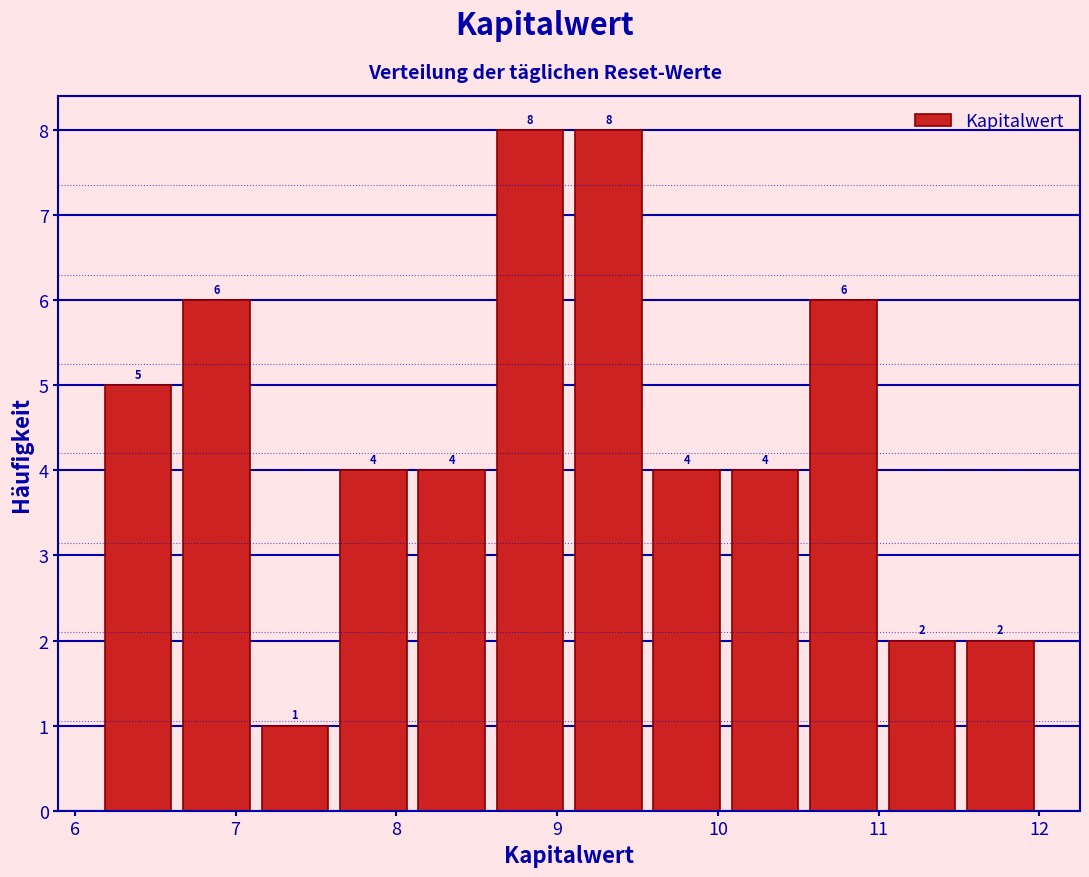

Reading left to right, transcribe this chart: for each bar, give the range it covers on the x-axis and its height. The bar edges are not printed on the chart, so give them approximately, as read against the axis.

6.2 to 6.6: 5
6.6 to 7.1: 6
7.1 to 7.6: 1
7.6 to 8.1: 4
8.1 to 8.6: 4
8.6 to 9.1: 8
9.1 to 9.6: 8
9.6 to 10.1: 4
10.1 to 10.5: 4
10.5 to 11.0: 6
11.0 to 11.5: 2
11.5 to 12.0: 2